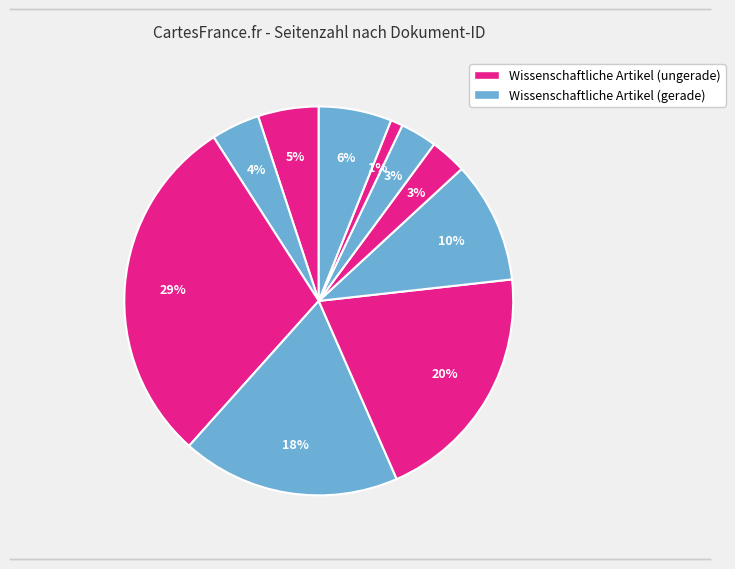

How many slices are in this pie chart?

10